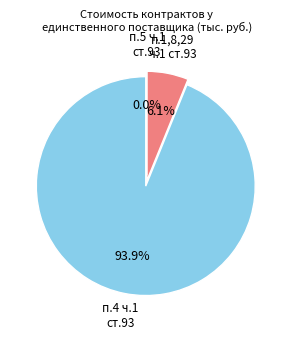

To the nearest percent, what is the difference between the largest and smallest slice percentages?

94%